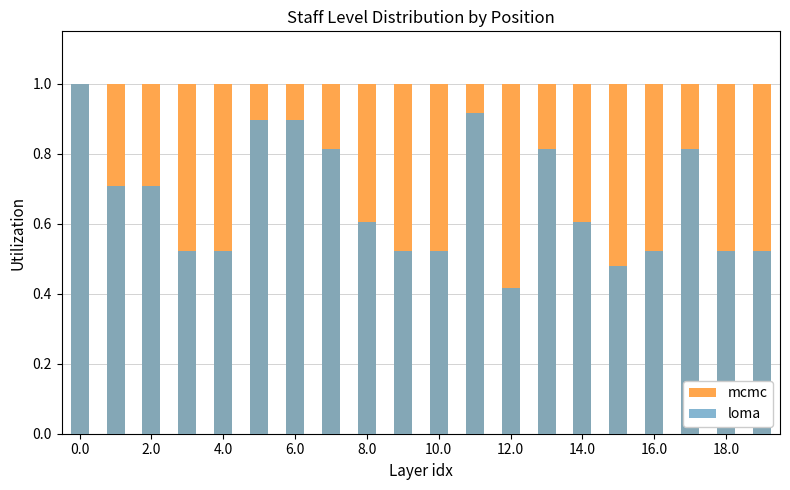

Is it true that loma equals 0.5 at 16?

True